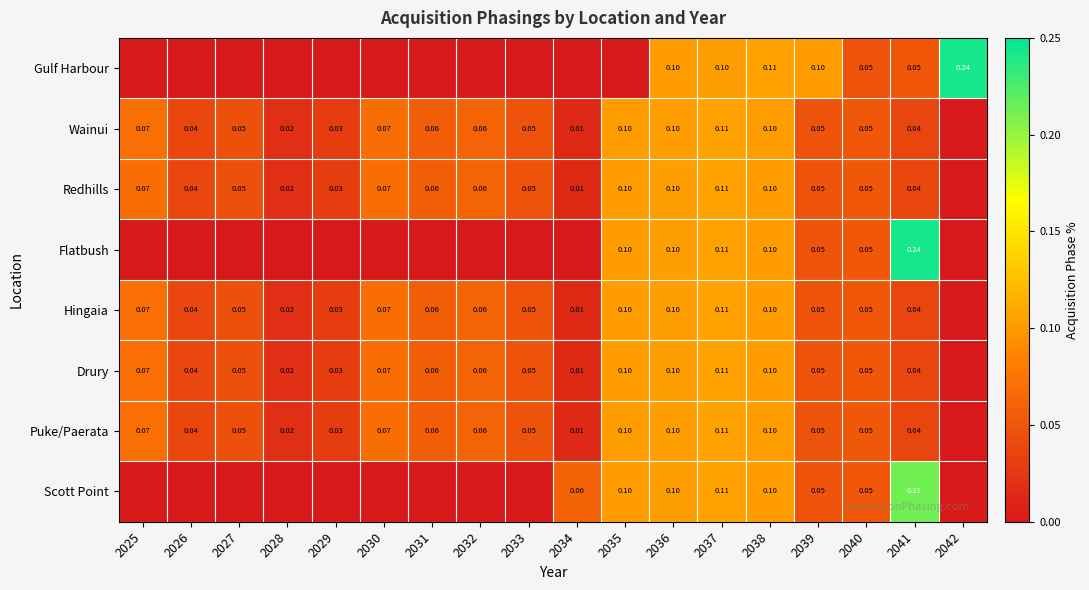

Between 2038 and 2041, which is larger?

2038